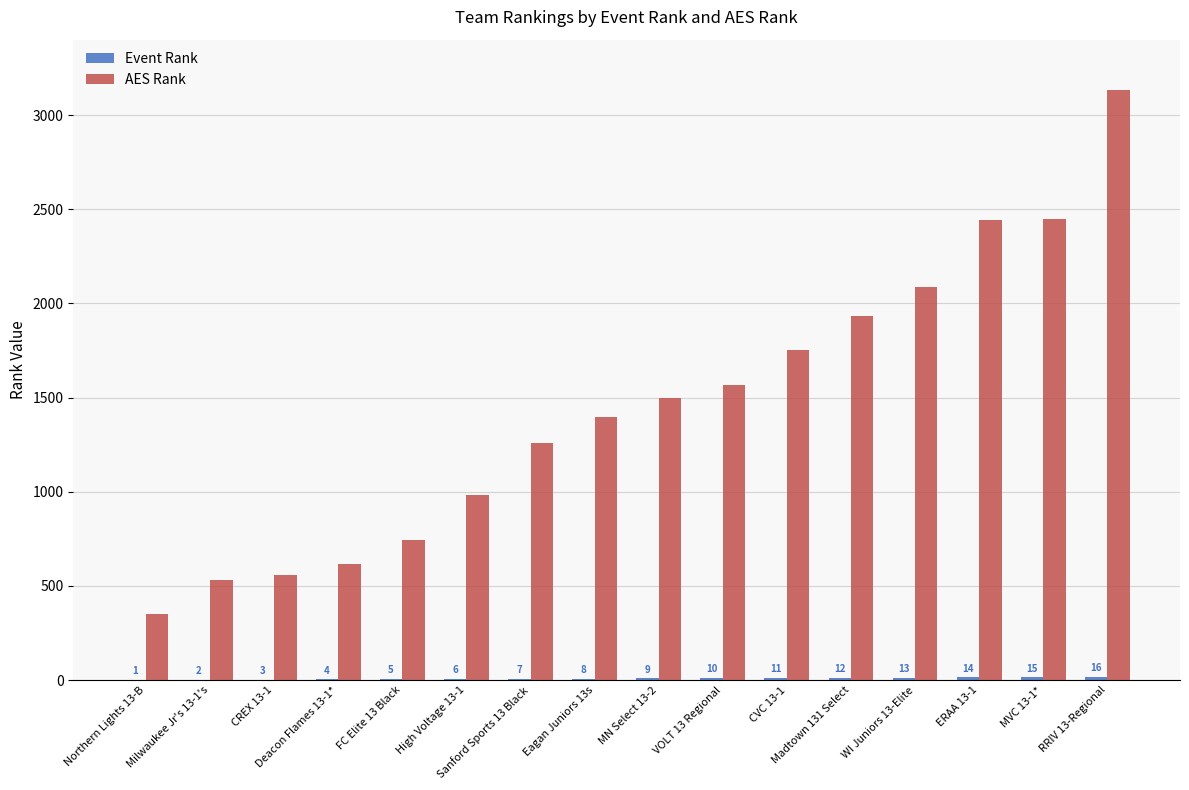

What is the difference between the AES Rank values at RRIV 13-Regional and CVC 13-1?

1382